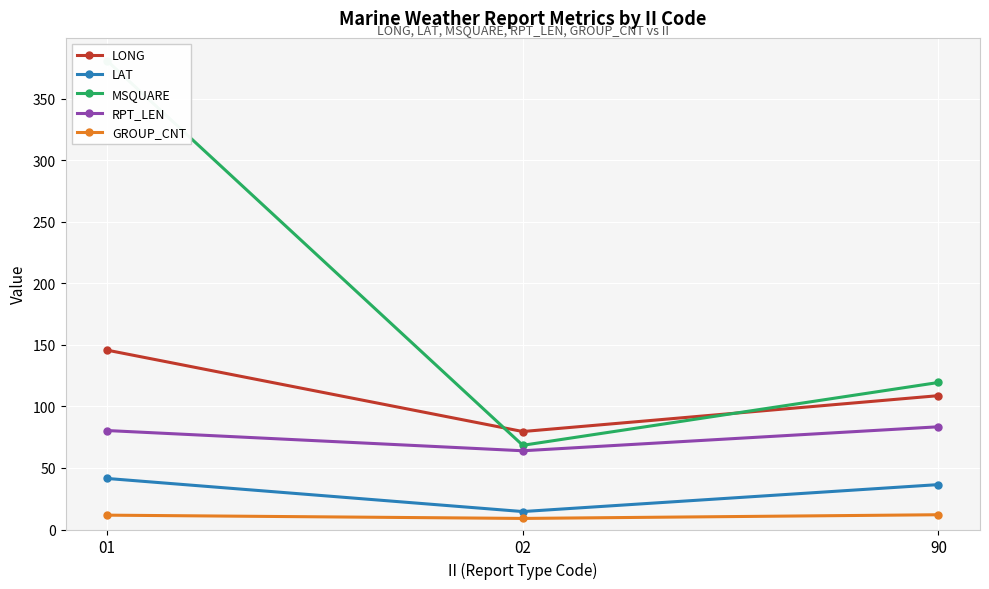

At which category is the sum across all series the highest?

01